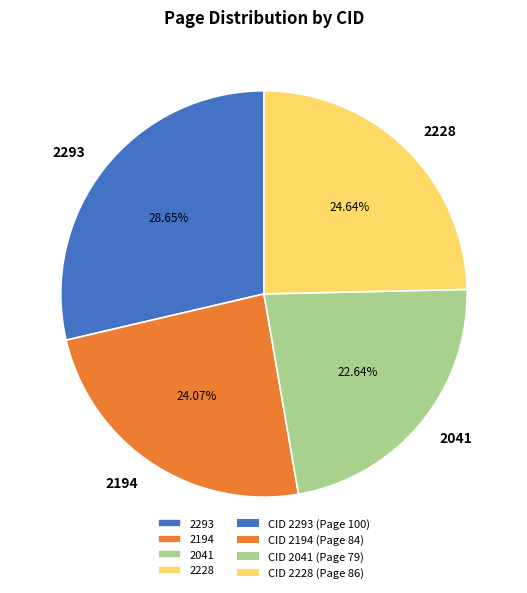

What is the largest slice in the pie chart?

2293